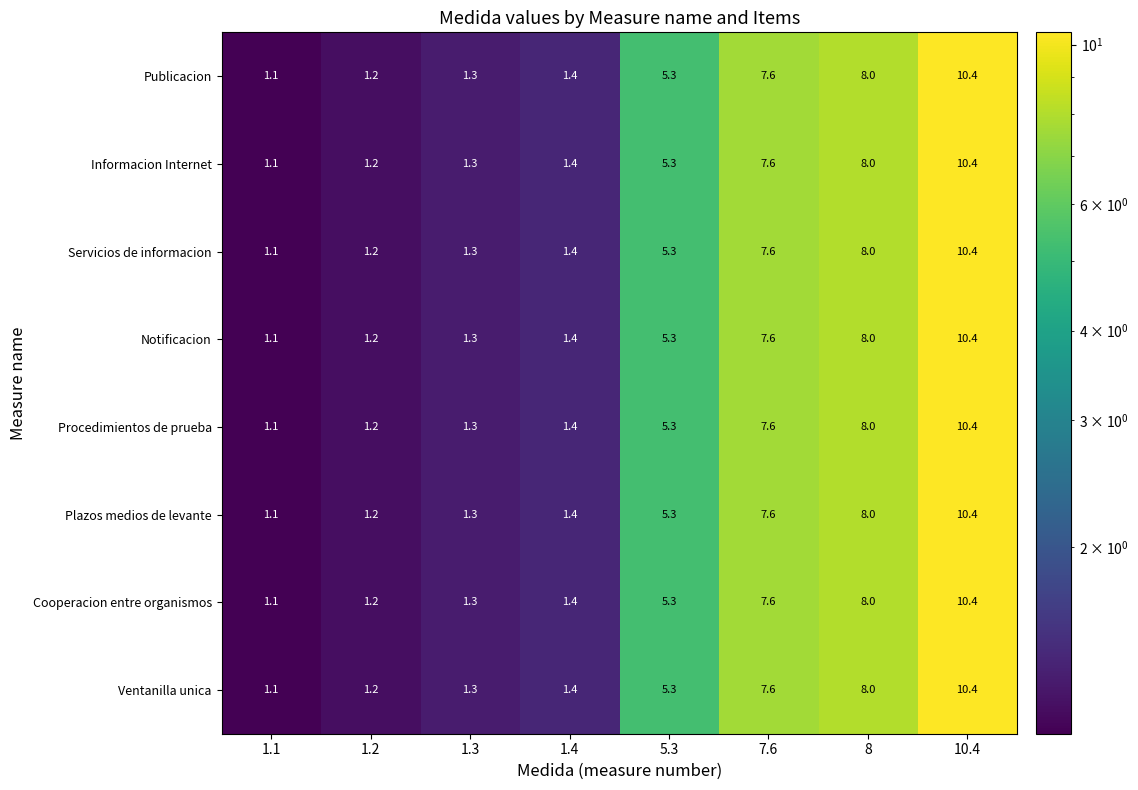

At which category is the sum across all series the highest?

10.4